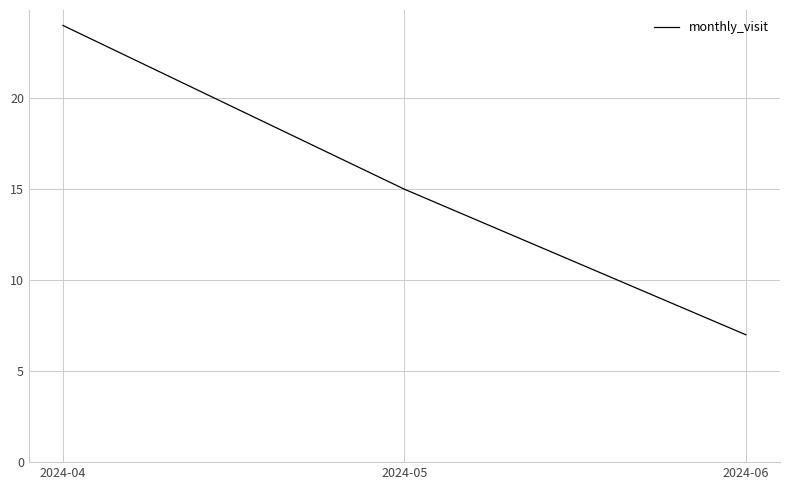

Reading left to right, transcribe all the data shown in this chart.

2024-04=24	2024-05=15	2024-06=7